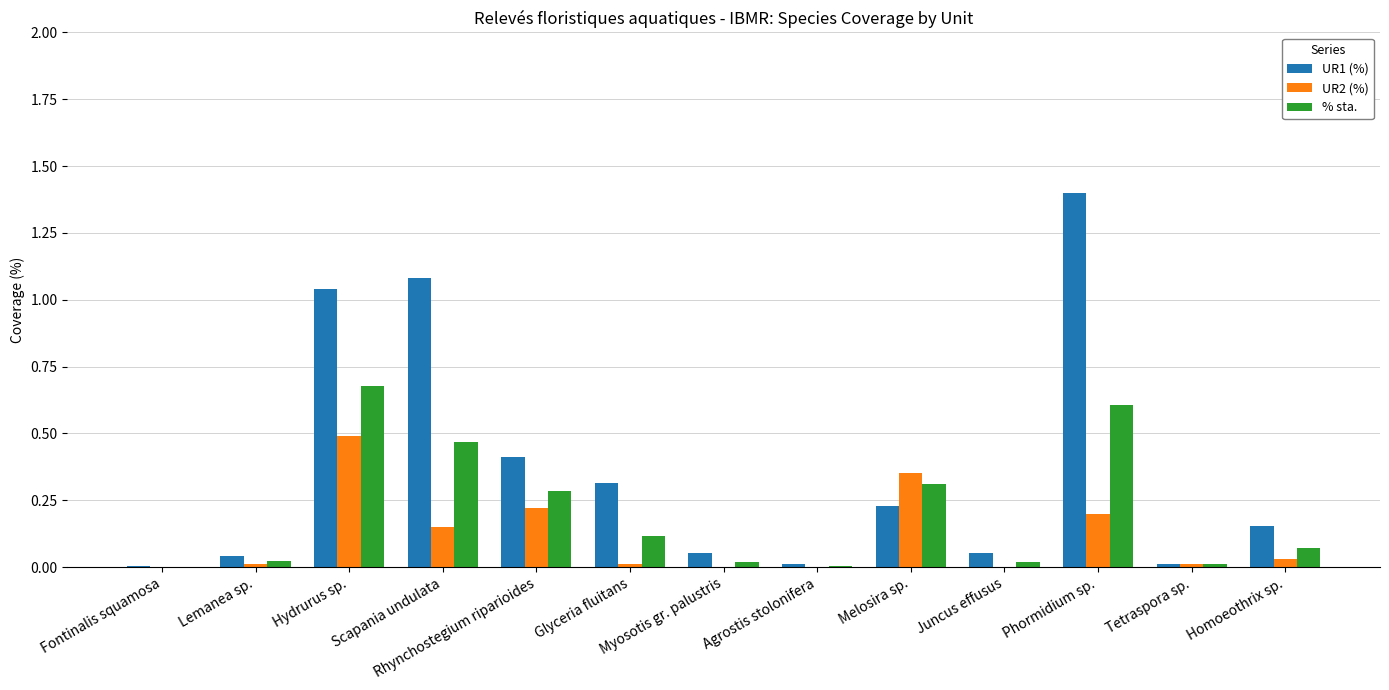

Which series has the largest total across all categories?

UR1 (%)